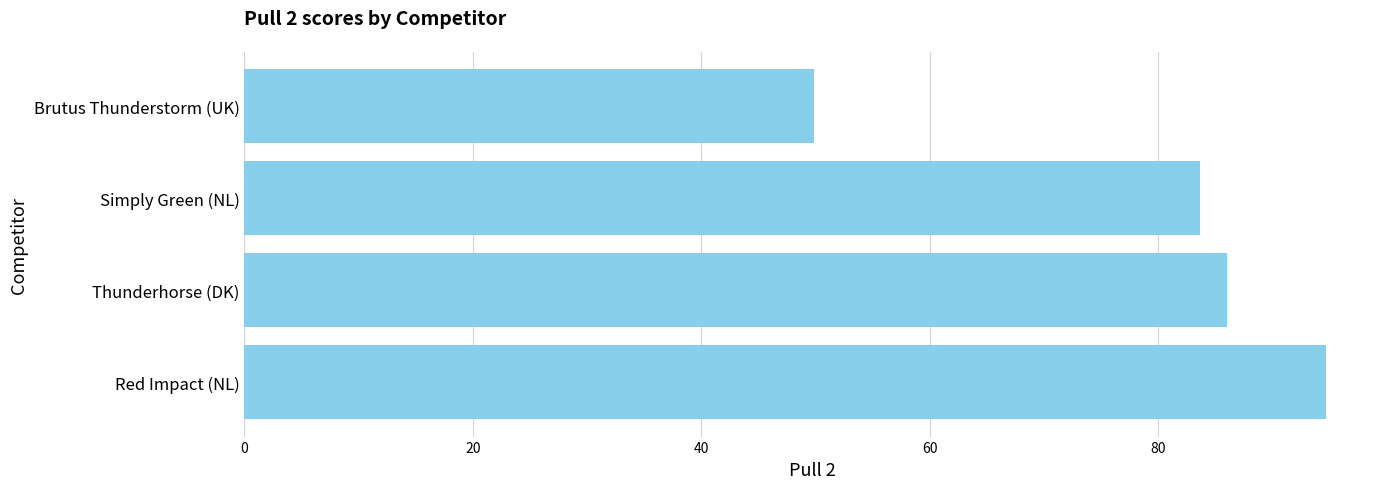

True or false: the data shows 14.8 at Brutus Thunderstorm (UK).

False